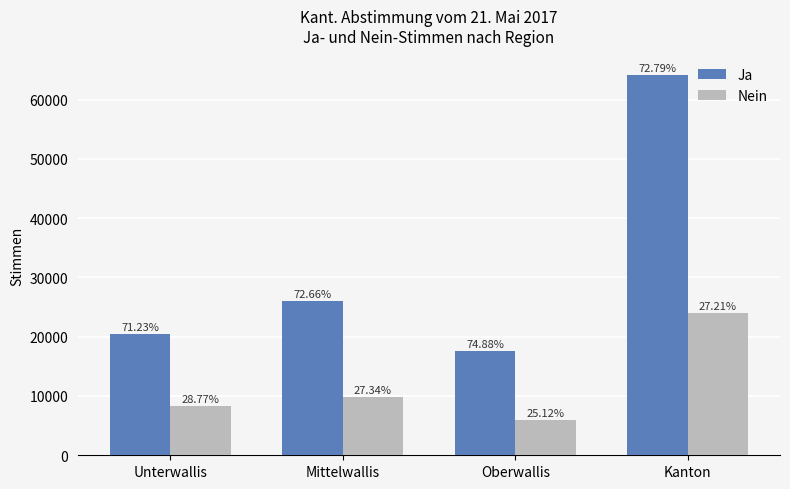

Between Unterwallis and Mittelwallis, which is larger?

Mittelwallis